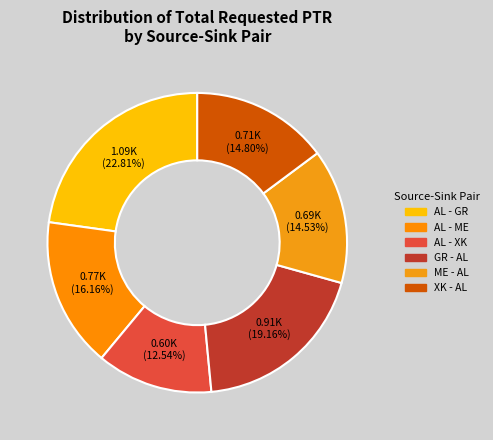

Is it true that XK - AL is 7% of the pie?

False